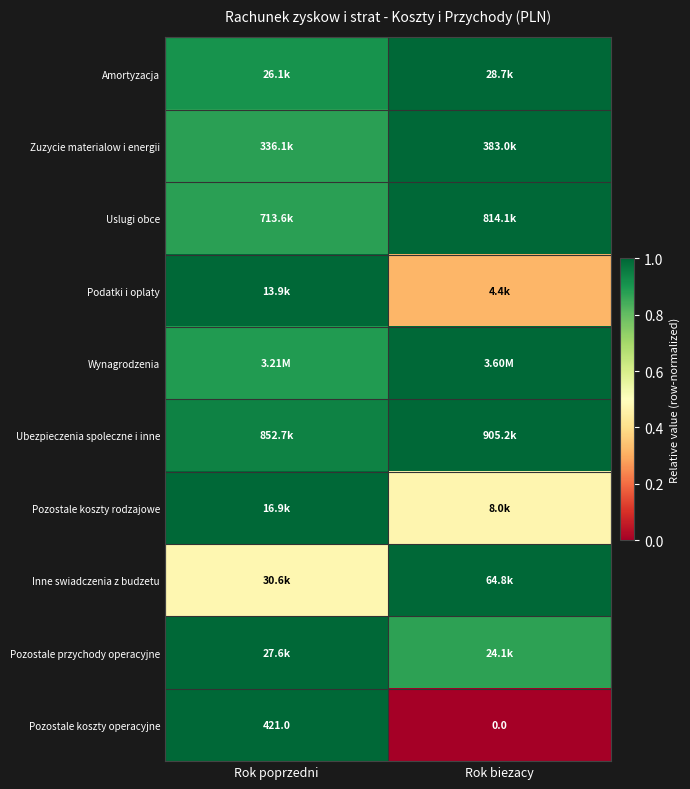

Which category has the highest value in the Pozostale koszty operacyjne series?

Rok poprzedni